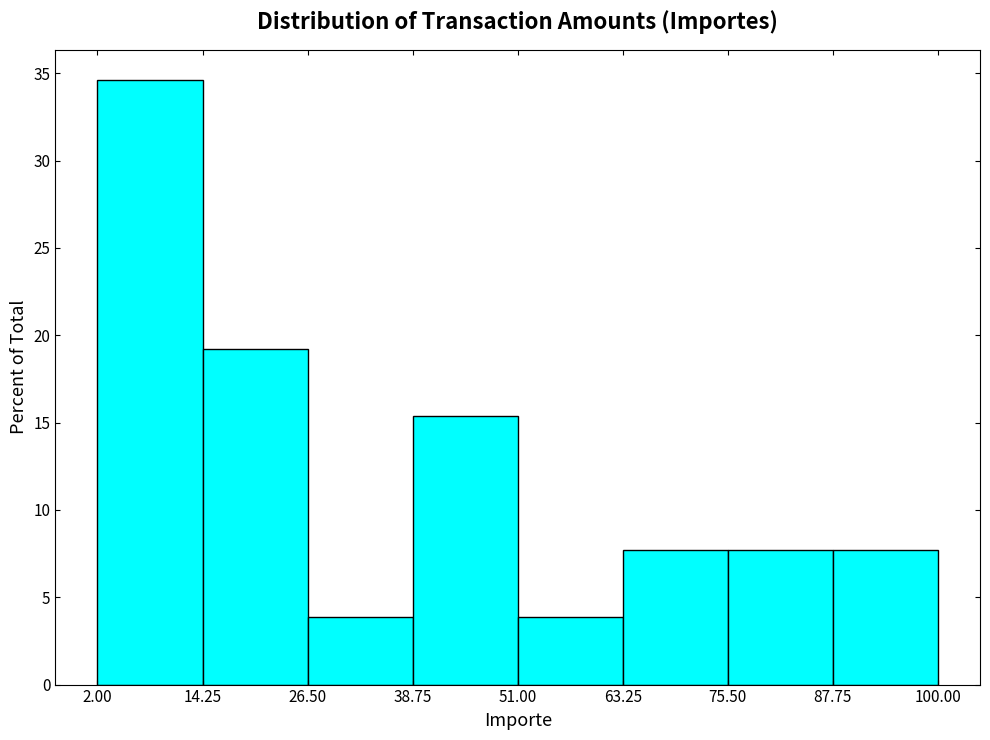

How tall is the bar that spans 2.00 to 14.25 on the x-axis? The values are not printed on the chart, so give them approximately, as read against the axis.

34.5